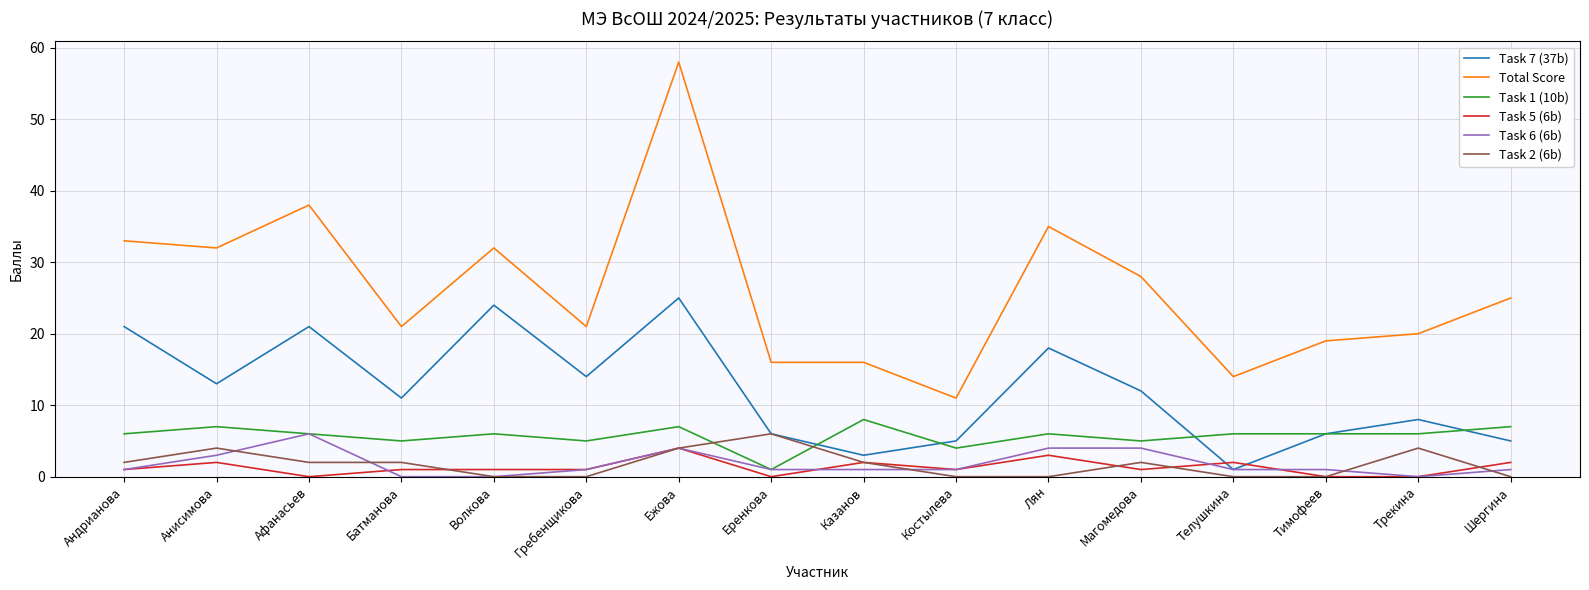

True or false: Task 7 (37b) has a value of 41 at Волкова.

False